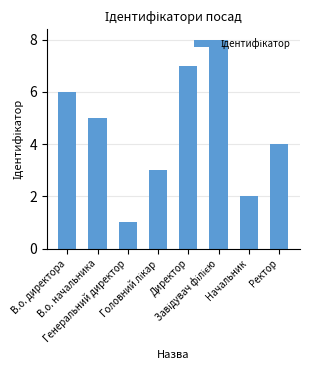

What is the difference between the values at Ректор and В.о. начальника?

1